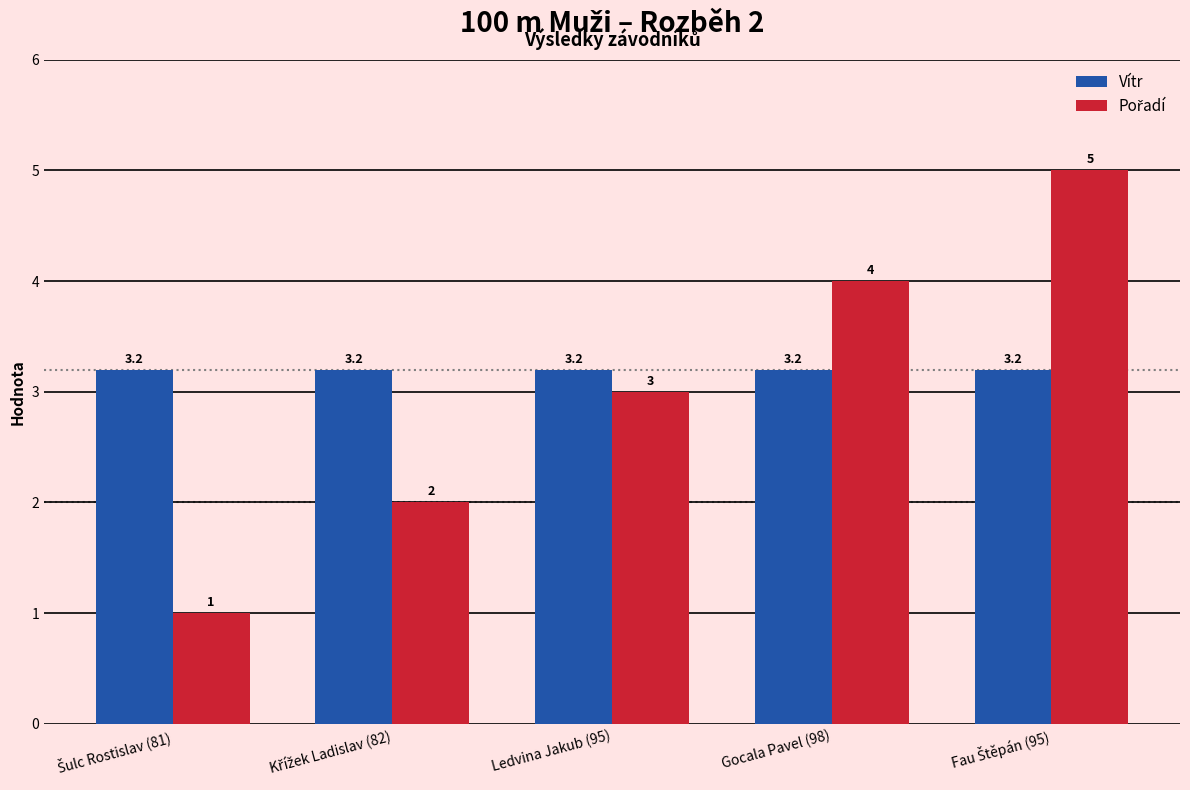

What is the greatest value displayed?

5.0